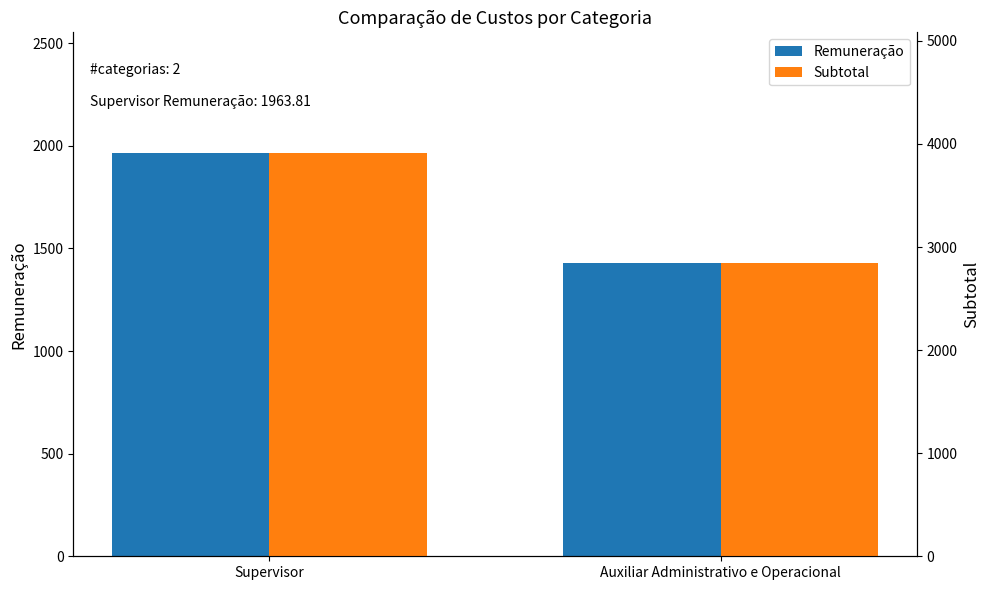

What is the difference between the maximum and minimum values in the Subtotal series?

1069.1